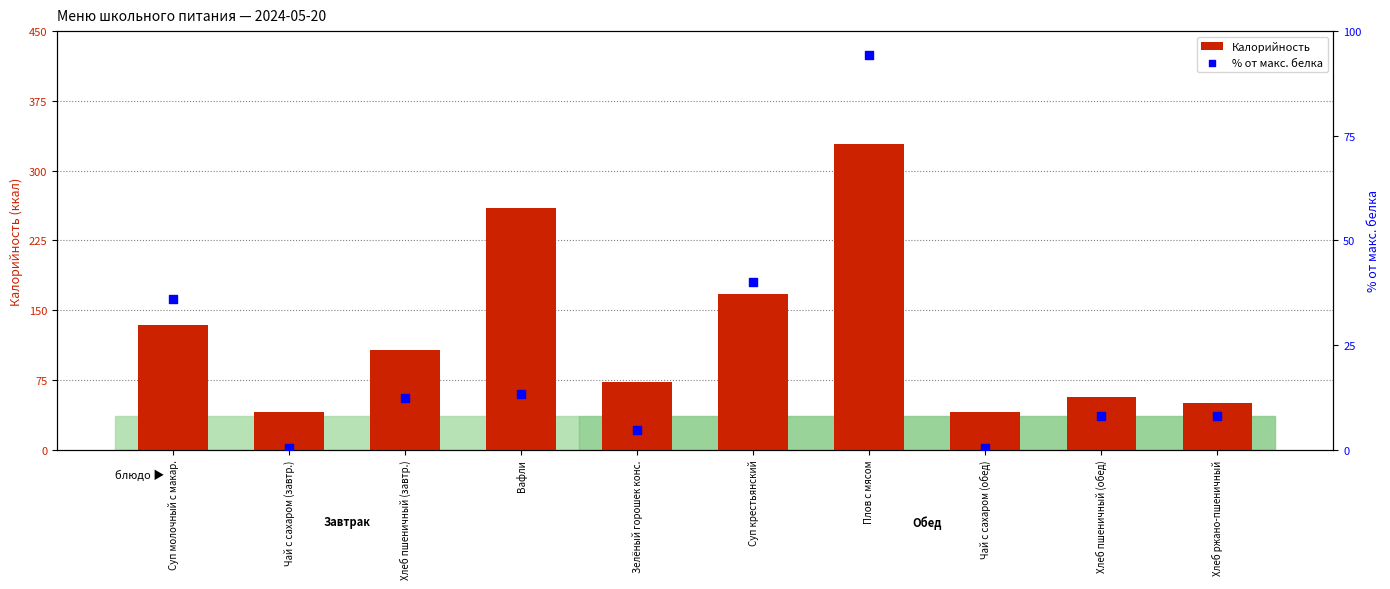

Which series has the largest total across all categories?

Калорийность